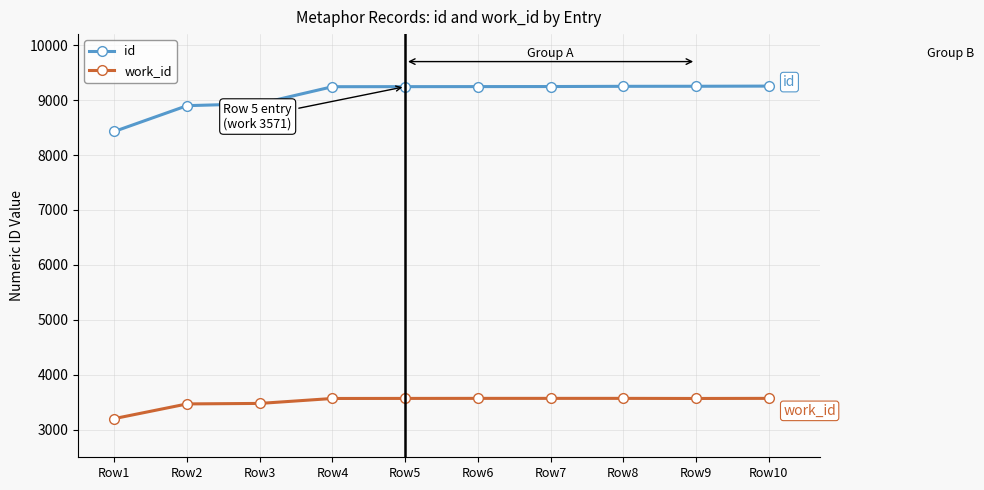

Rank the series at Row3 from highest to lowest value.

id, work_id